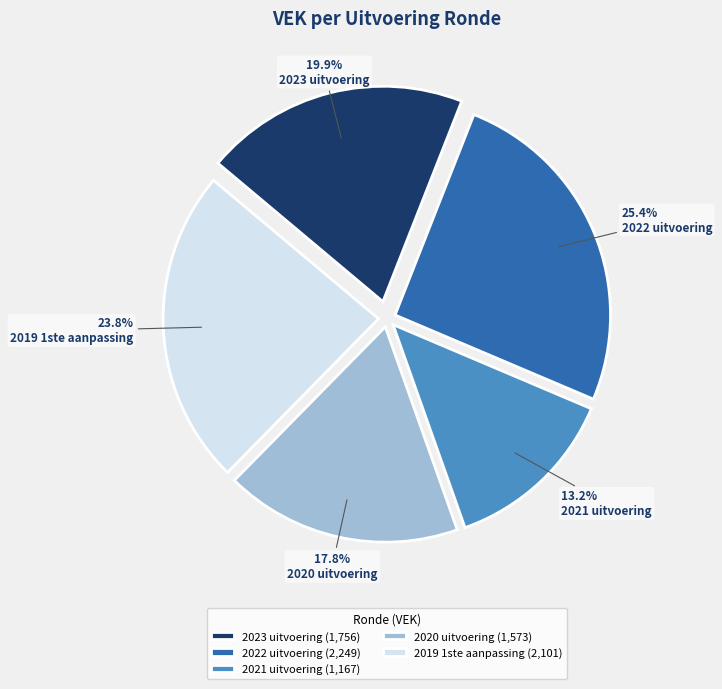

Rank the categories by value from lowest to highest.

2021 uitvoering, 2020 uitvoering, 2023 uitvoering, 2019 1ste aanpassing, 2022 uitvoering